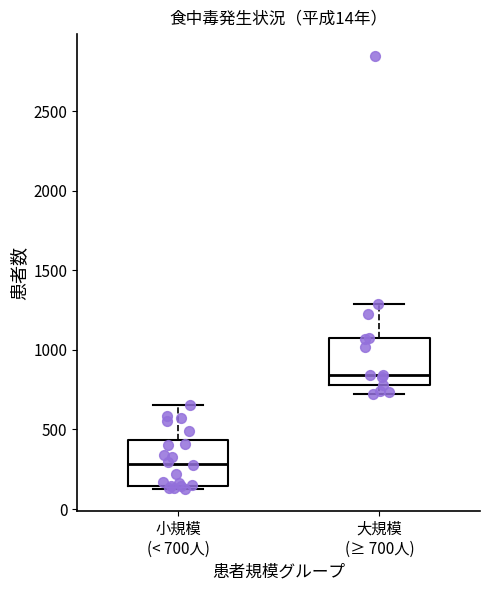

Reading left to right, read every box against the y-axis: the position of its median line, the range the box covers, and the ends of its whiskers. The values are not printed on the chart, so give them approximately, as read against the axis.

小規模 (< 700人): median 300, box 150 to 450, whiskers 100 to 650
大規模 (≥ 700人): median 850, box 800 to 1050, whiskers 700 to 1300